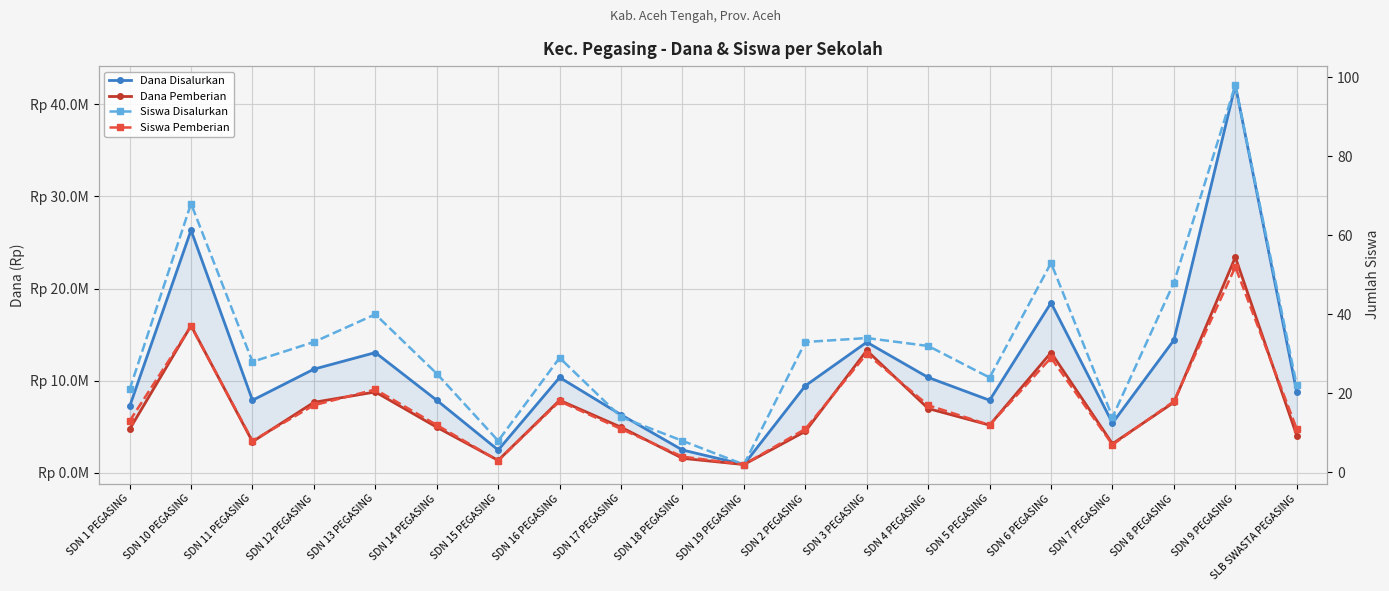

What is the value of the Siswa Disalurkan point at the 10th from the left?

8